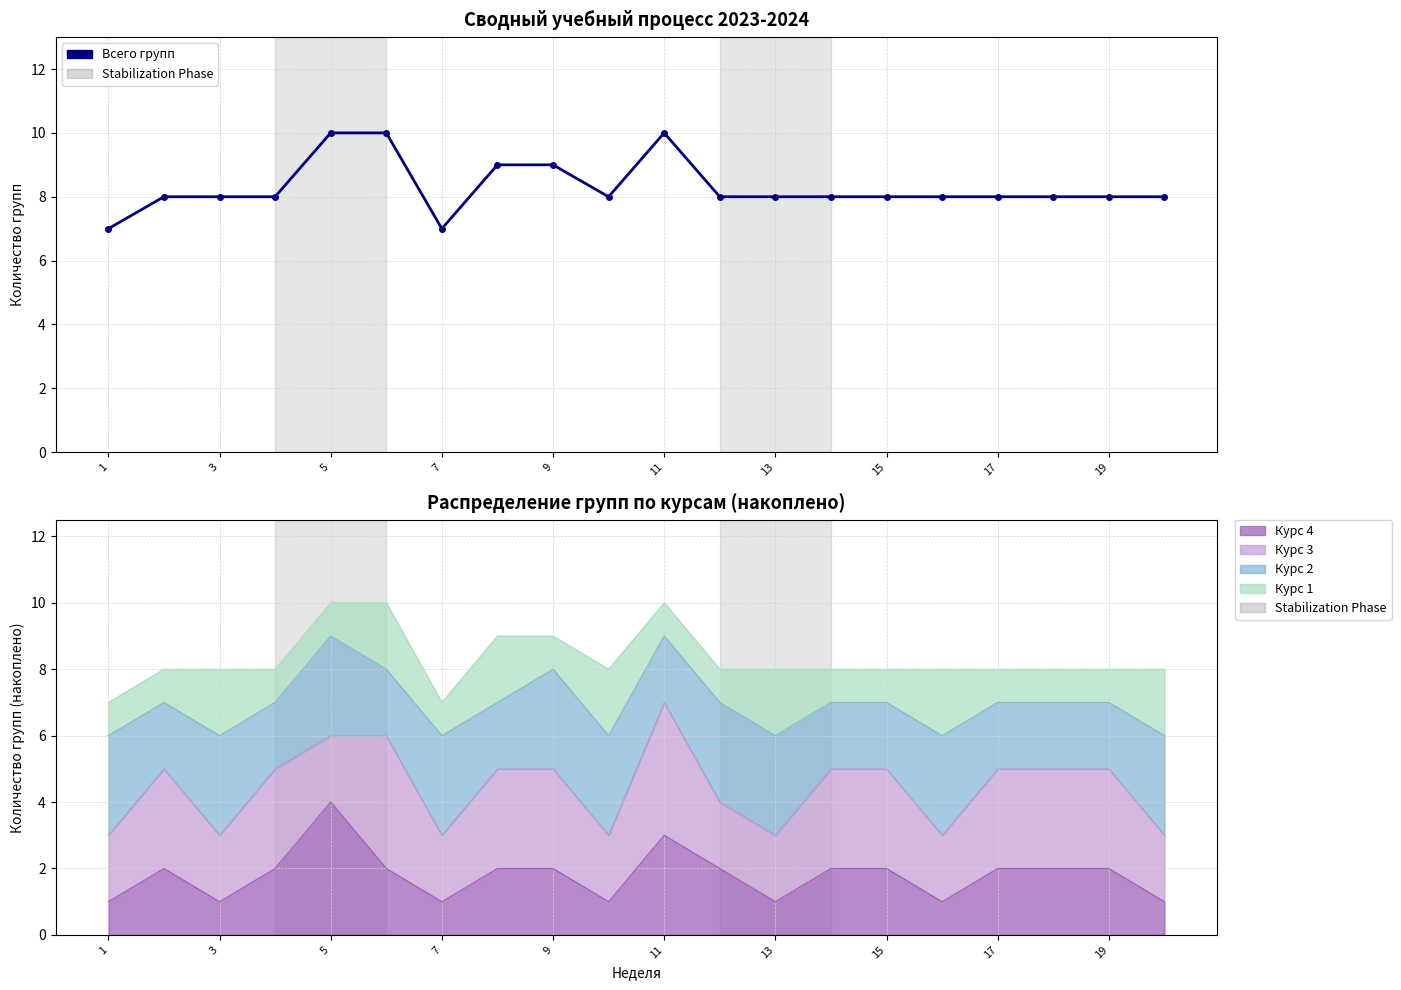

Count the values in the range 8 to 9.

15